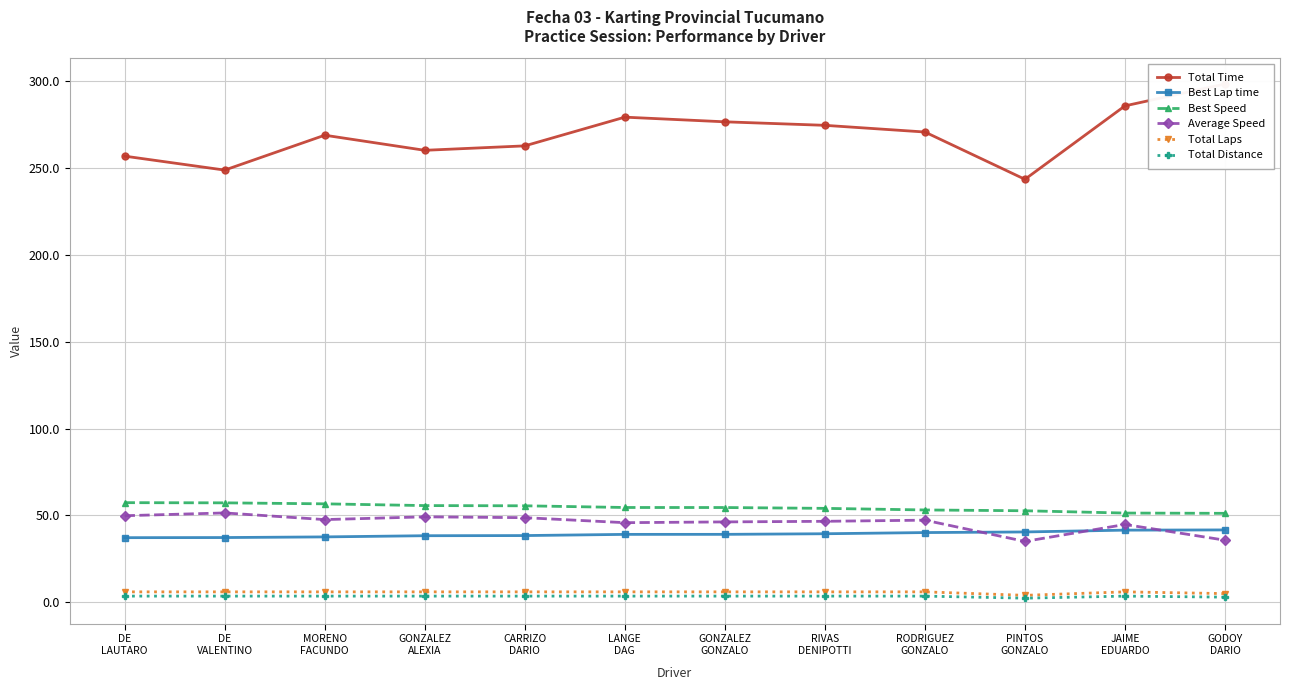

Reading left to right, transcribe all the data shown in this chart.

Total Time: 256.9	248.9	269.0	260.3	262.9	279.4	276.7	274.7	270.8	243.6	285.9	298.5
Best Lap time: 37.2	37.3	37.7	38.3	38.4	39.1	39.1	39.5	40.2	40.5	41.5	41.7
Best Speed: 57.4	57.3	56.7	55.7	55.6	54.6	54.6	54.1	53.2	52.7	51.4	51.2
Average Speed: 49.9	51.5	47.6	49.2	48.7	45.8	46.3	46.6	47.3	35.1	44.8	35.8
Total Laps: 6.0	6.0	6.0	6.0	6.0	6.0	6.0	6.0	6.0	4.0	6.0	5.0
Total Distance: 3.6	3.6	3.6	3.6	3.6	3.6	3.6	3.6	3.6	2.4	3.6	3.0